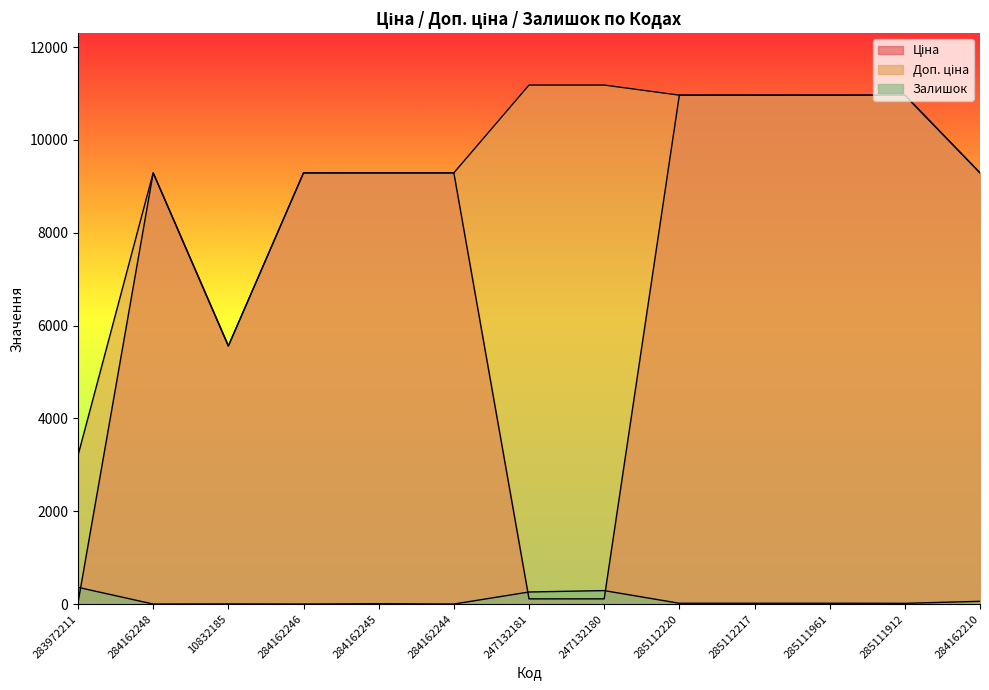

True or false: Доп. ціна has more than 2 points higher than both neighbors.

False